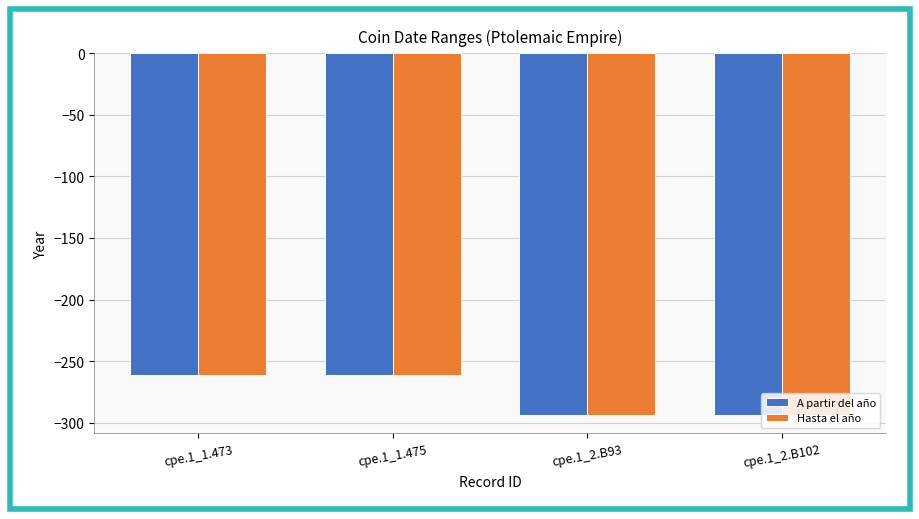

What is the total value across all series at cpe.1_1.473?

-522